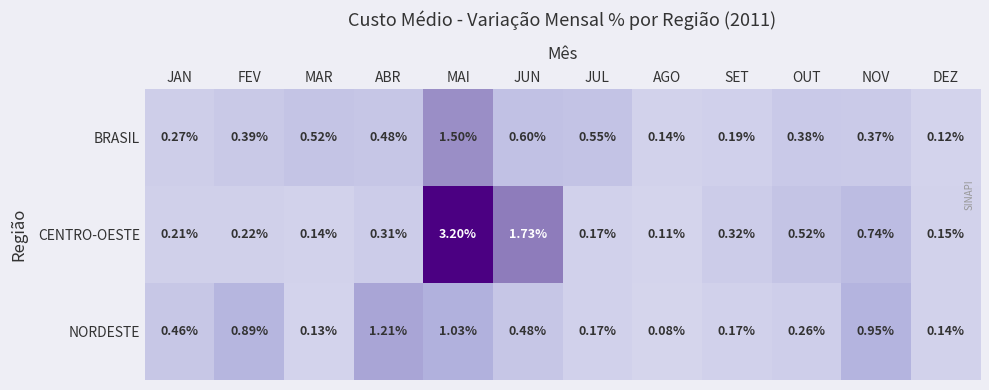

Between JAN and MAI, which series saw the biggest shift?

CENTRO-OESTE